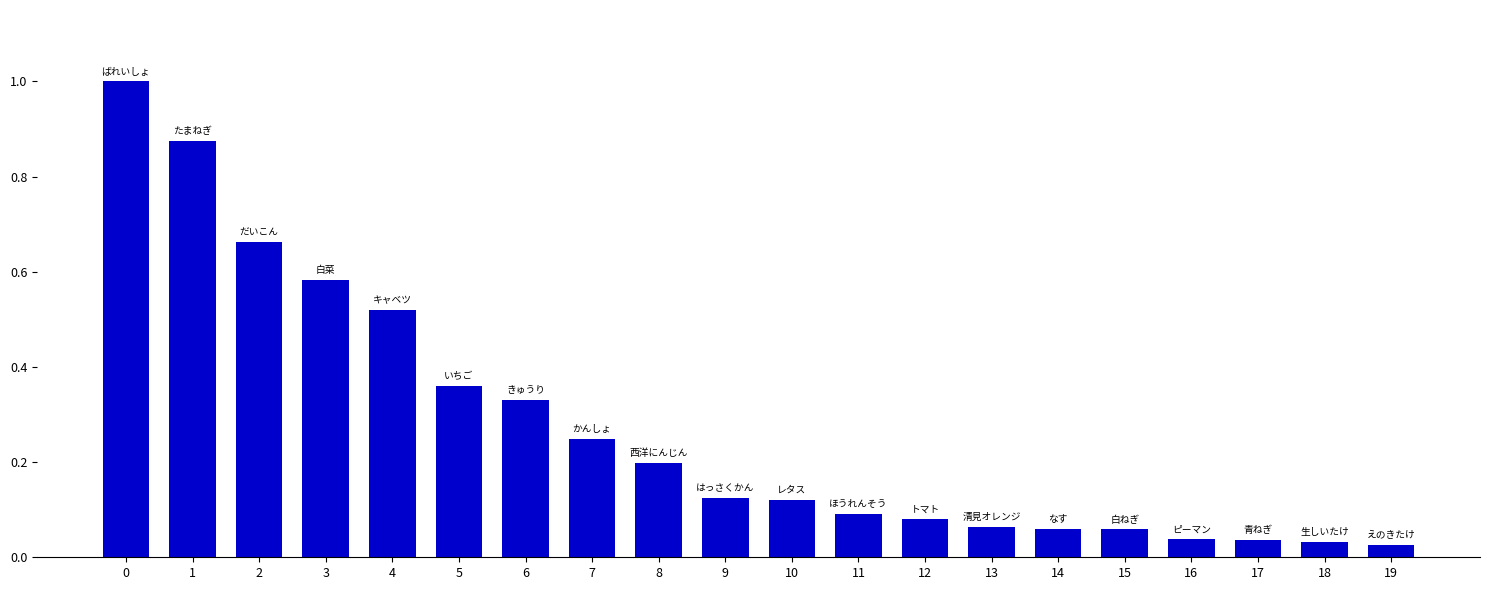

True or false: the data shows 0.2 at 10.

False